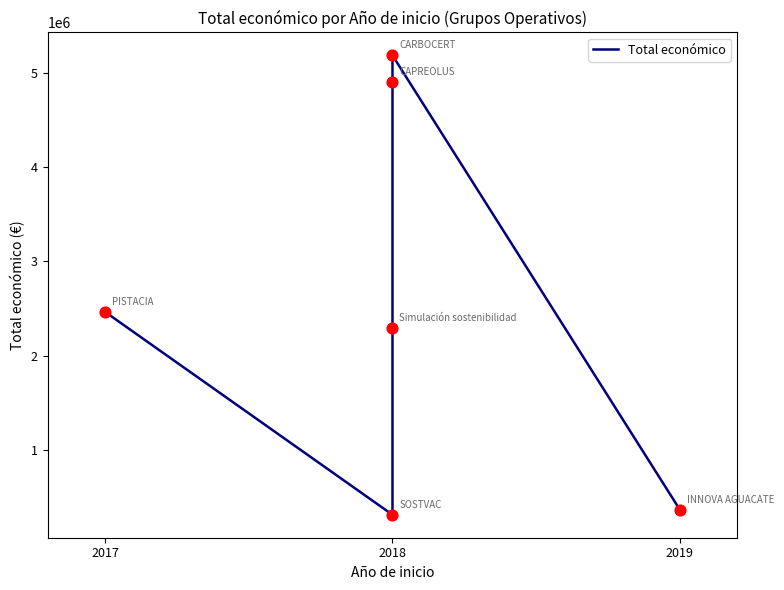

Which has a higher value, 2018 or 2018?

2018